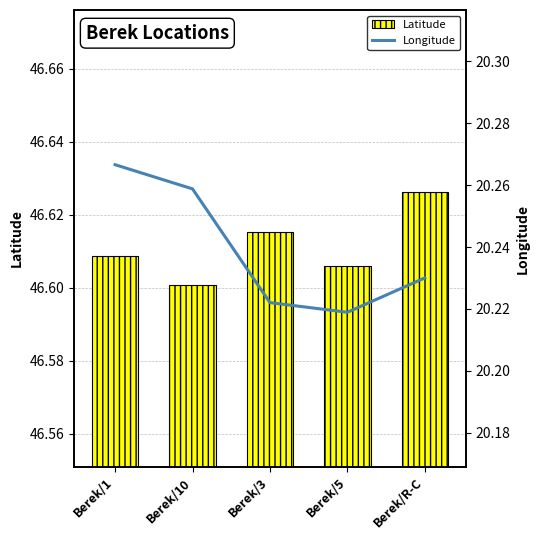

What is the label of the 3rd bar from the right?

Berek/3